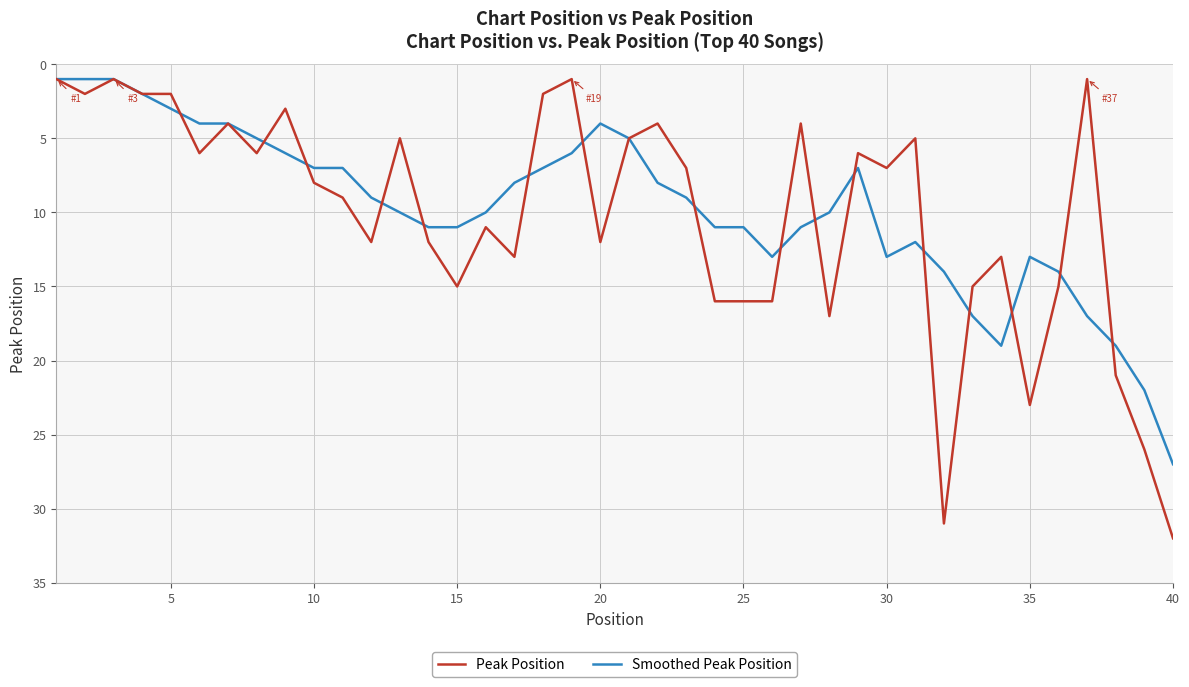

Does the chart display data point markers on the line(s)?

No